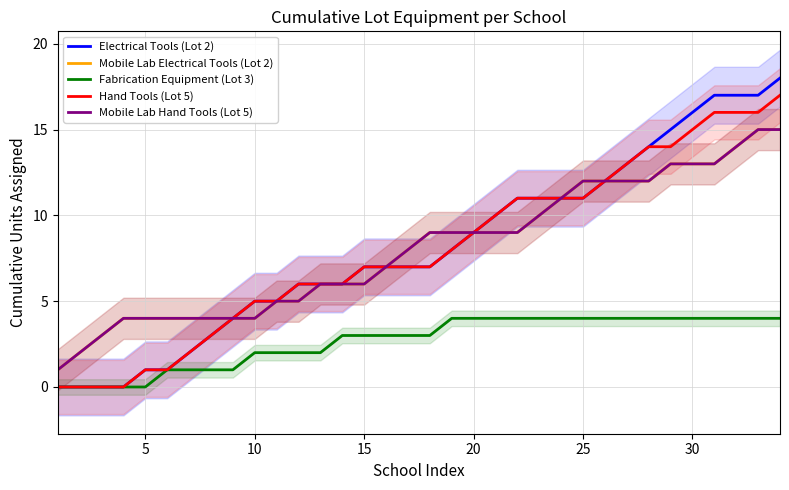

Which series has the largest range (max minus min)?

Electrical Tools (Lot 2)